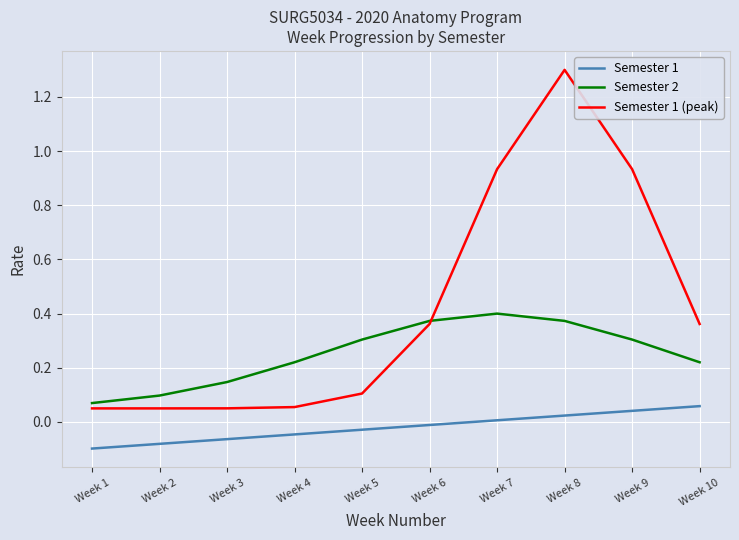

Rank the series by their average value, from highest to lowest.

Semester 1 (peak), Semester 2, Semester 1